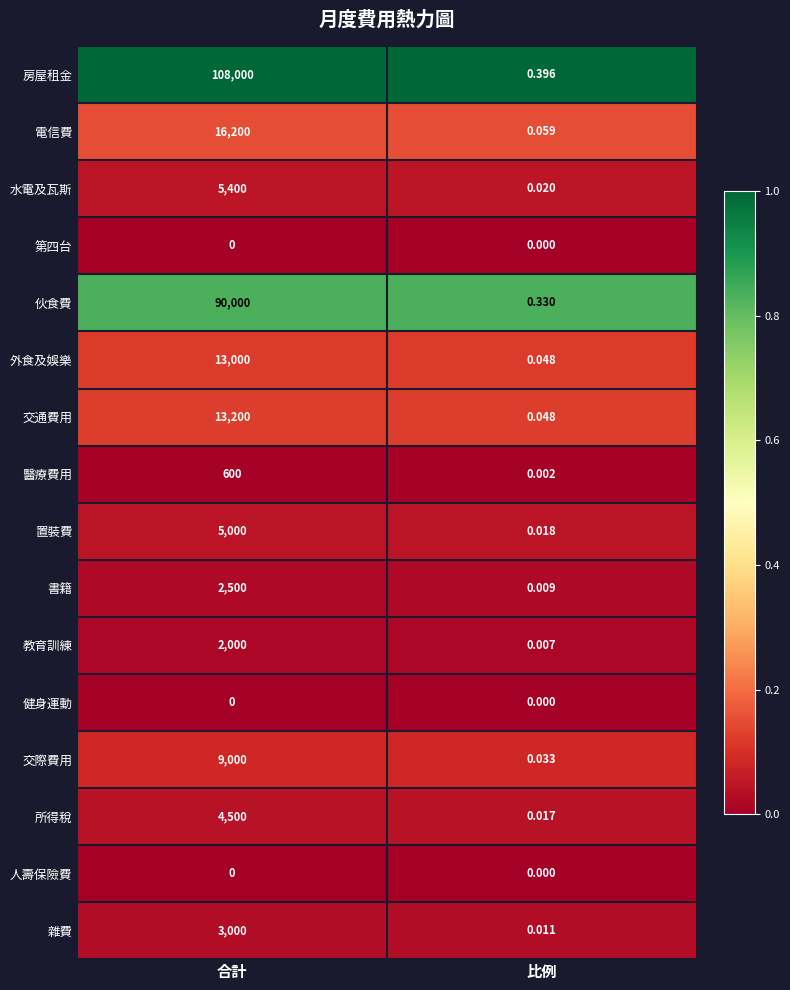

At which label does 教育訓練 reach its minimum?

比例